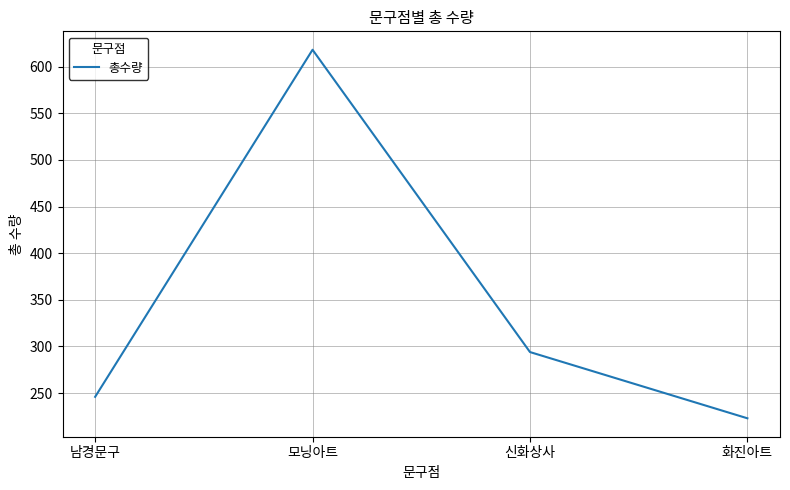

True or false: there are more than 1 points higher than both neighbors.

False